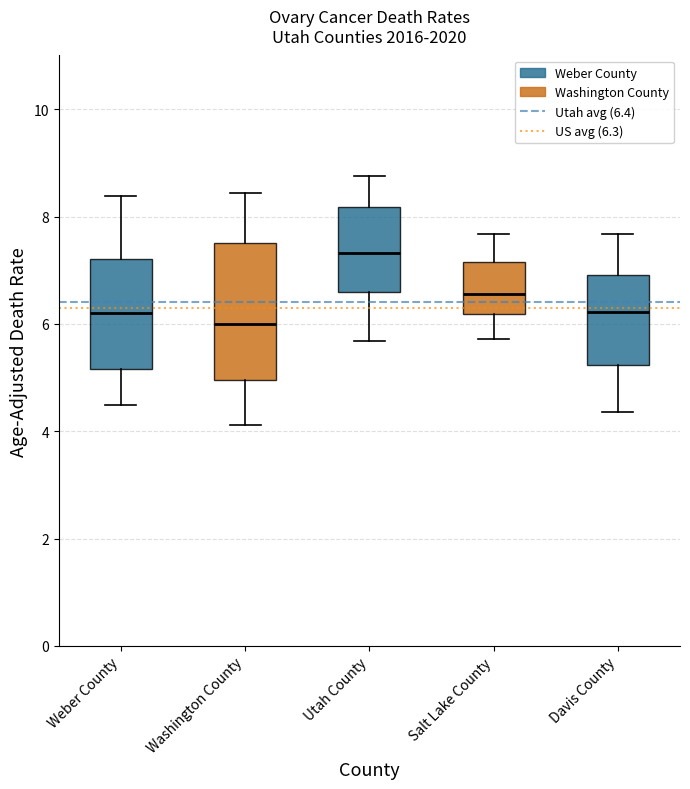

Where does the upper whisker of the box for Utah County end on the y-axis? The values are not printed on the chart, so give them approximately, as read against the axis.

8.8